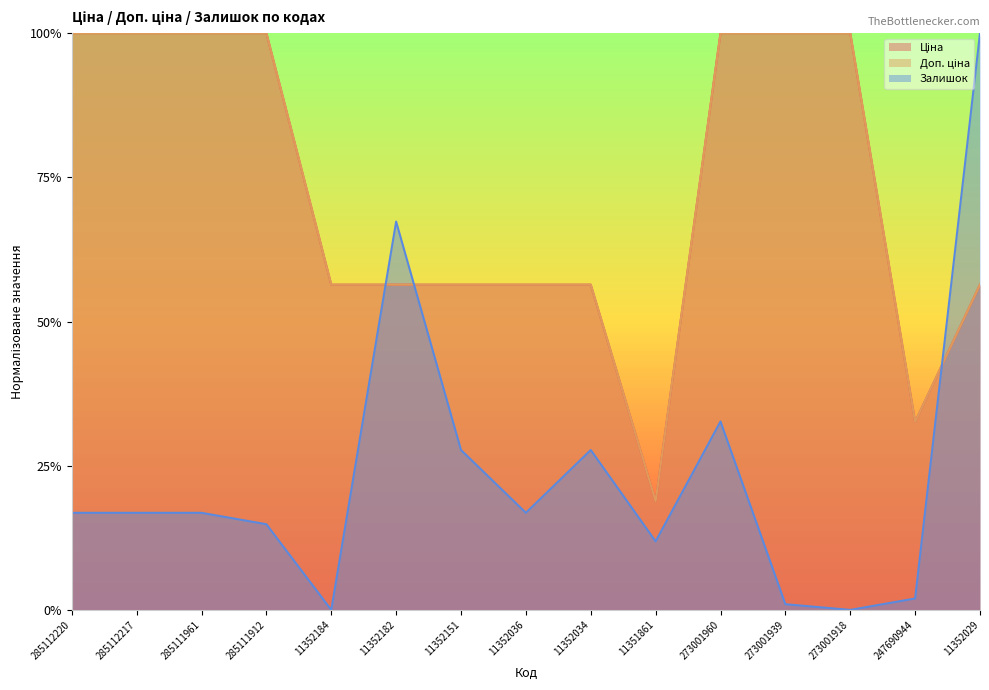

How many Ціна values are between 0 and 1?

15